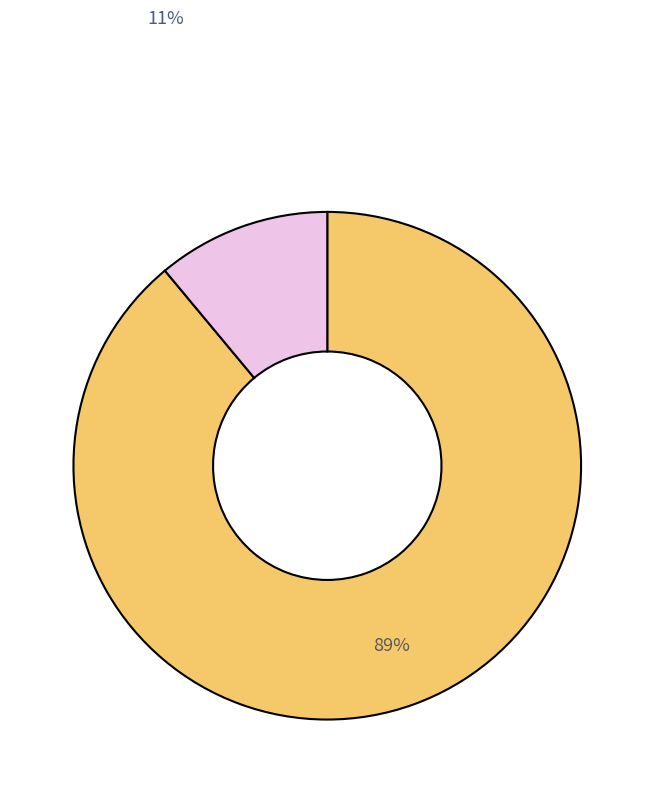

Is there any slice that represents more than half of the pie?

Yes